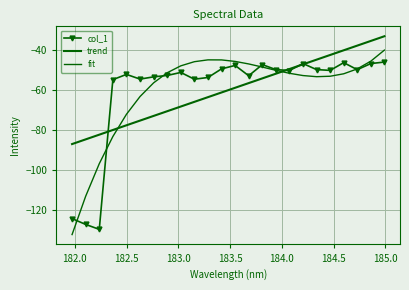

List the series in order of their peak value, highest first.

trend, fit, col_1